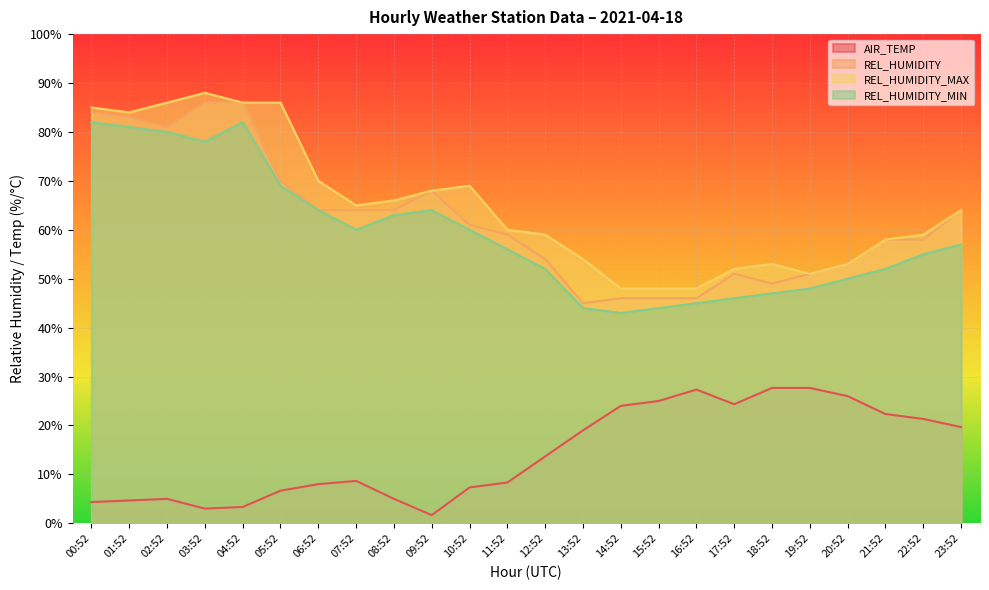

Rank the categories by REL_HUMIDITY_MAX value from lowest to highest.

14:52, 15:52, 16:52, 19:52, 17:52, 18:52, 20:52, 13:52, 21:52, 12:52, 22:52, 11:52, 23:52, 07:52, 08:52, 09:52, 10:52, 06:52, 01:52, 00:52, 02:52, 04:52, 05:52, 03:52